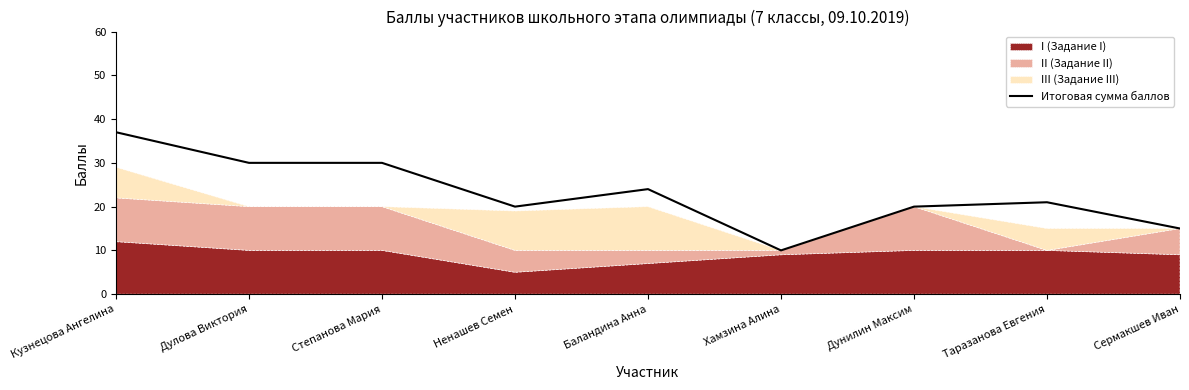

Count the number of categories in the chart.

9